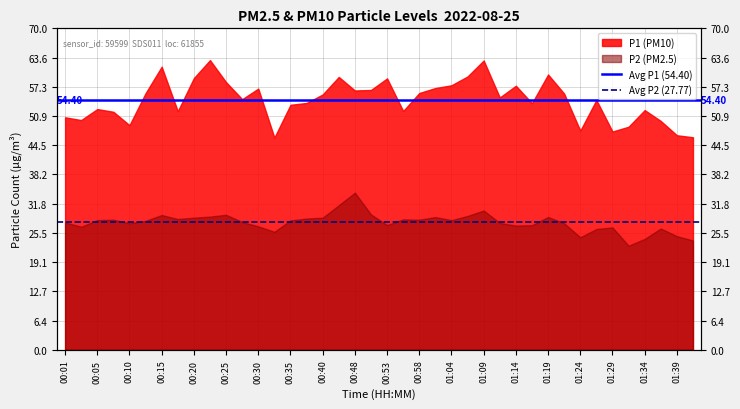

Which series has the largest total across all categories?

Avg P1 (54.40)